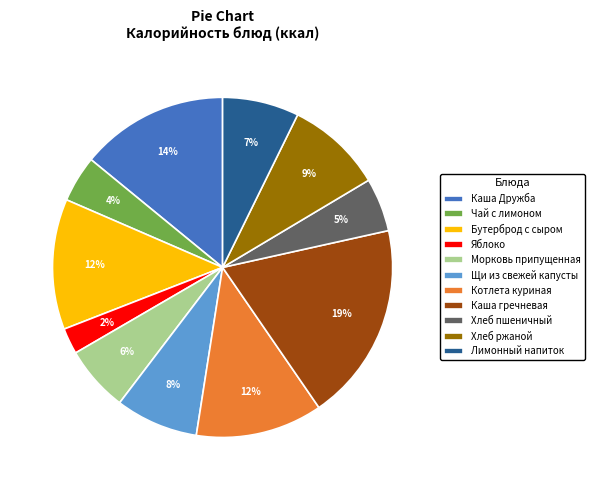

Between Лимонный напиток and Каша Дружба, which is larger?

Каша Дружба